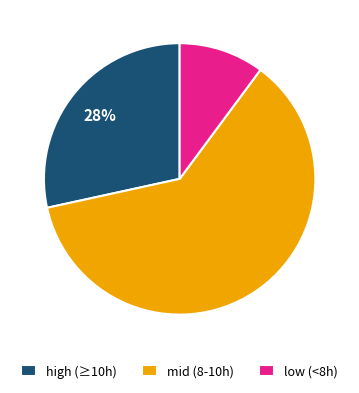

Does mid (8-10h) account for over 50% of the chart?

Yes